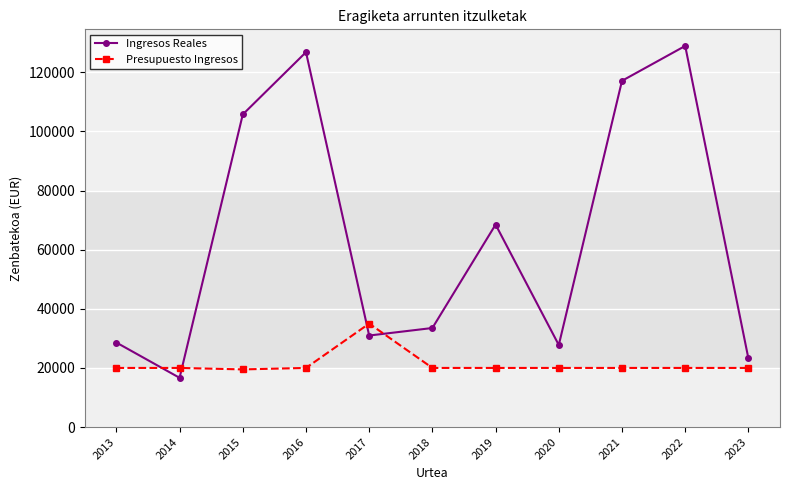

Which series has the largest total across all categories?

Ingresos Reales